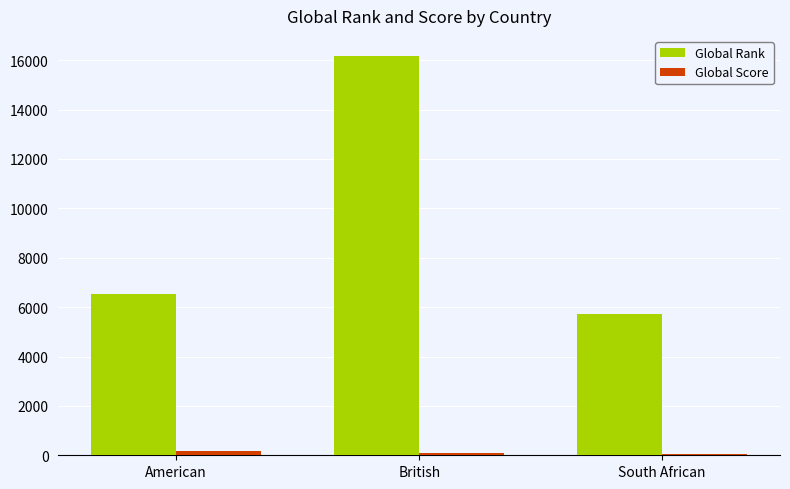

The Global Rank series shows 25997 at British. True or false?

False